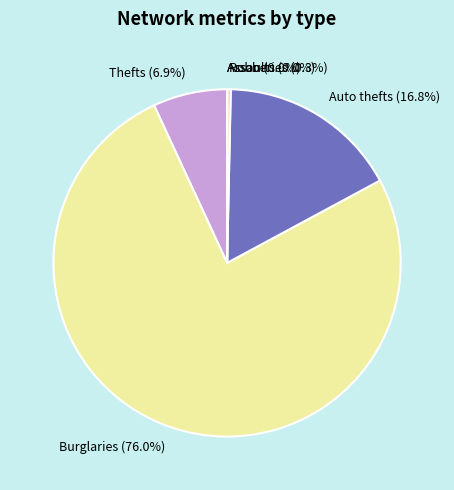

Which category has the biggest portion of the pie?

Burglaries